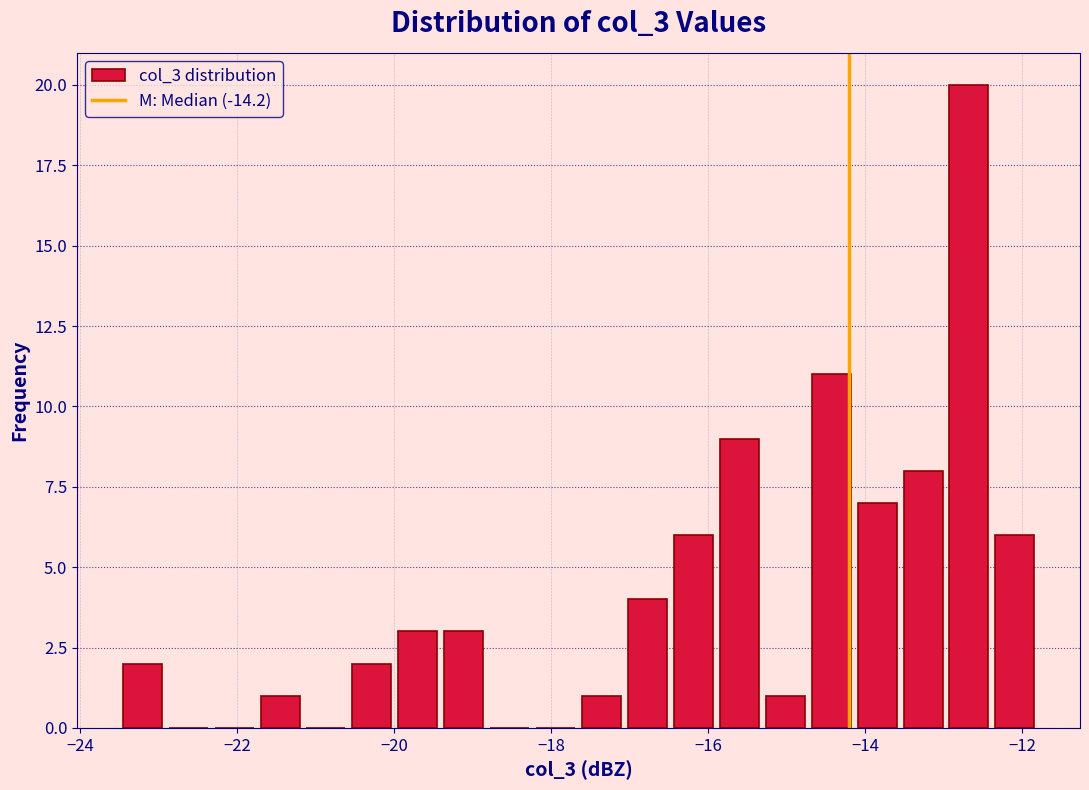

Read against the x-axis, roughly where is the centre of the tallest bar?

-12.6